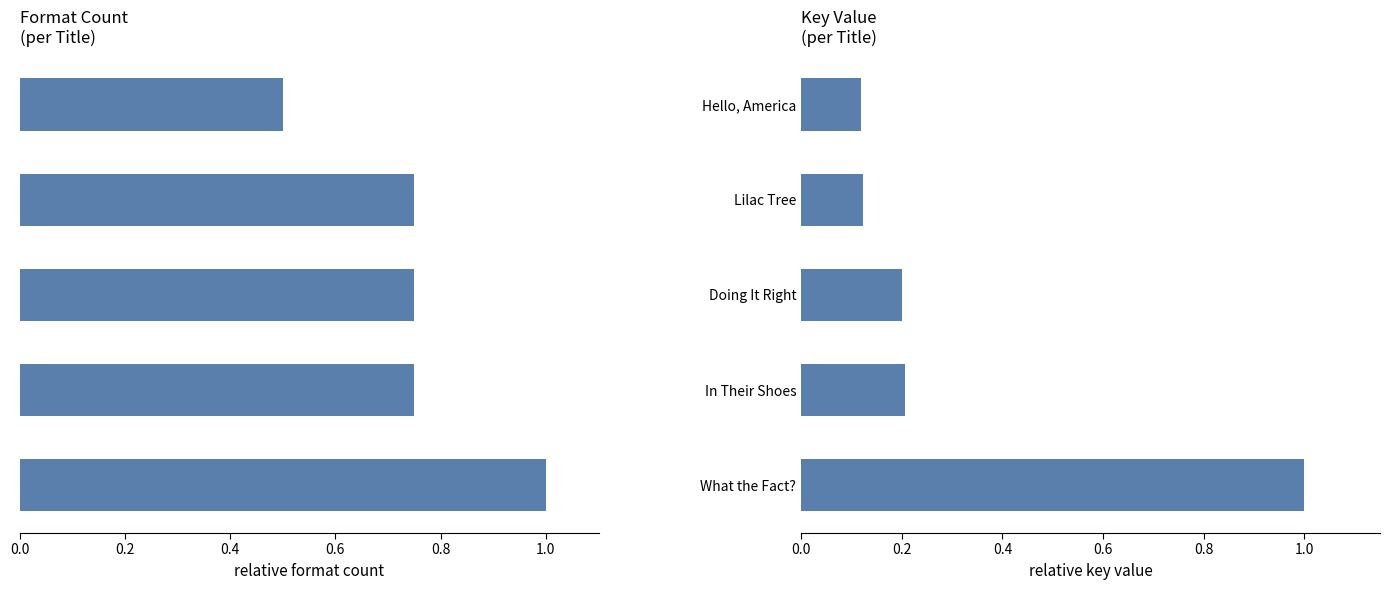

What is the maximum value shown in the chart?

1.0